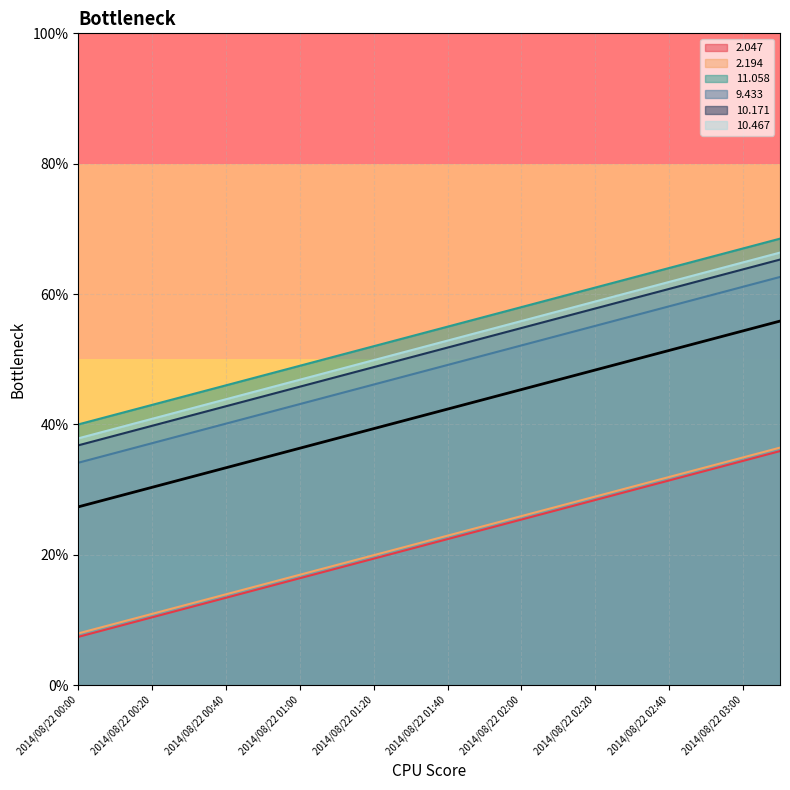

What is the spread (max minus min) of values at 2014/08/22 02:00?

32.6